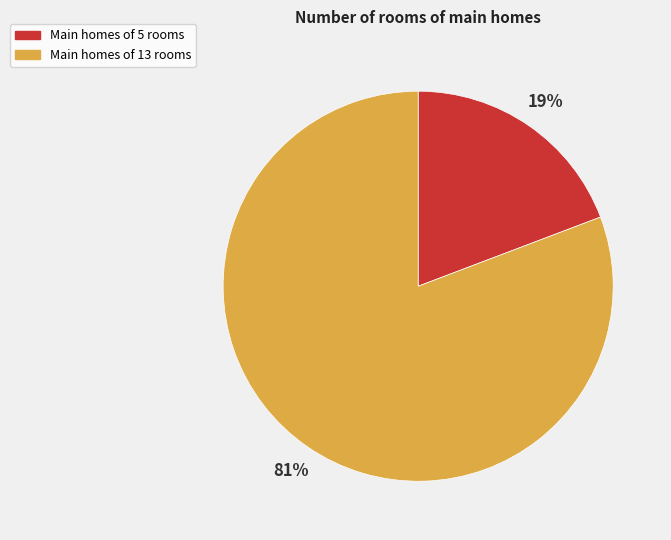

What percentage is the Main homes of 5 rooms slice, to the nearest percent?

19%